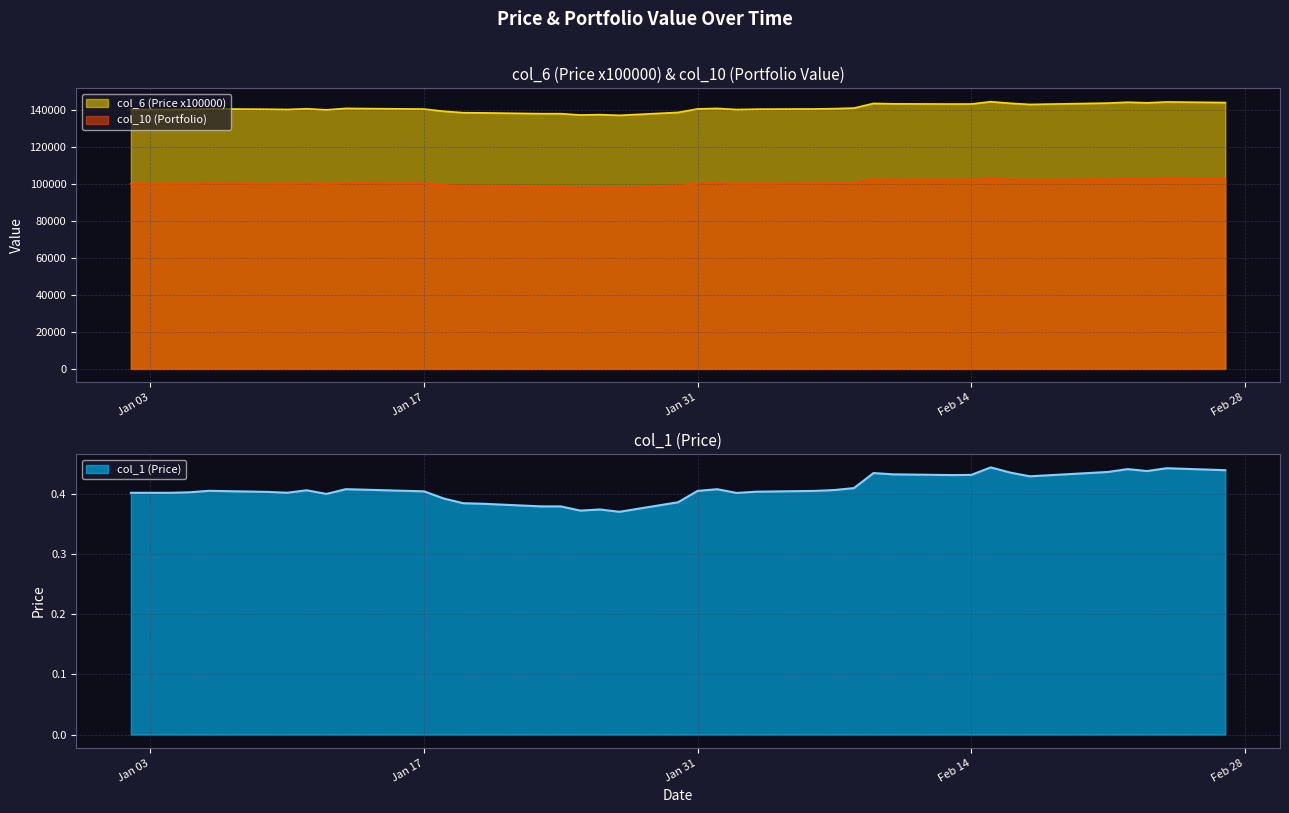

What is the maximum value for col_6 (Price x100000)?

144396.1